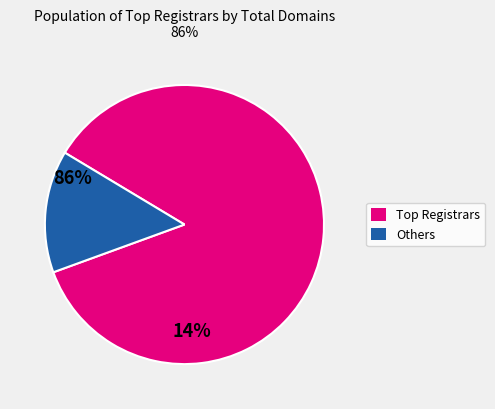

Is there any slice that represents more than half of the pie?

Yes